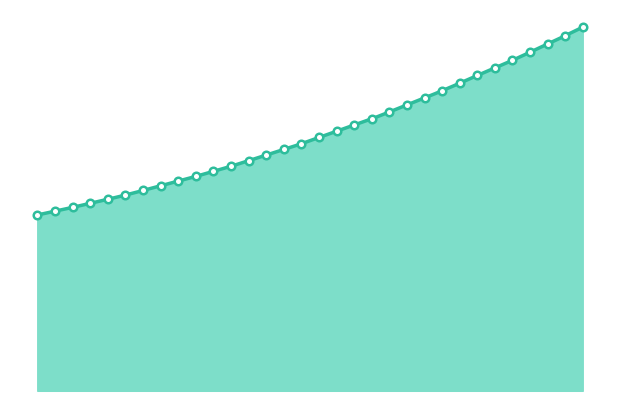

Approximately how many times larger is the value at 218.0596 compared to 221.1174?

0.7